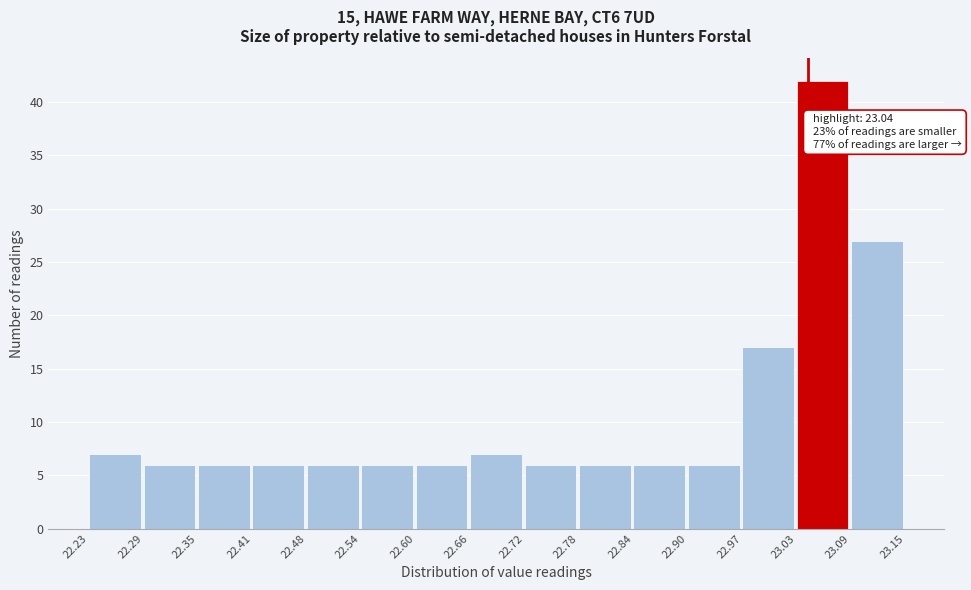

Over which range of the x-axis is the bar tallest?

23.03 to 23.09